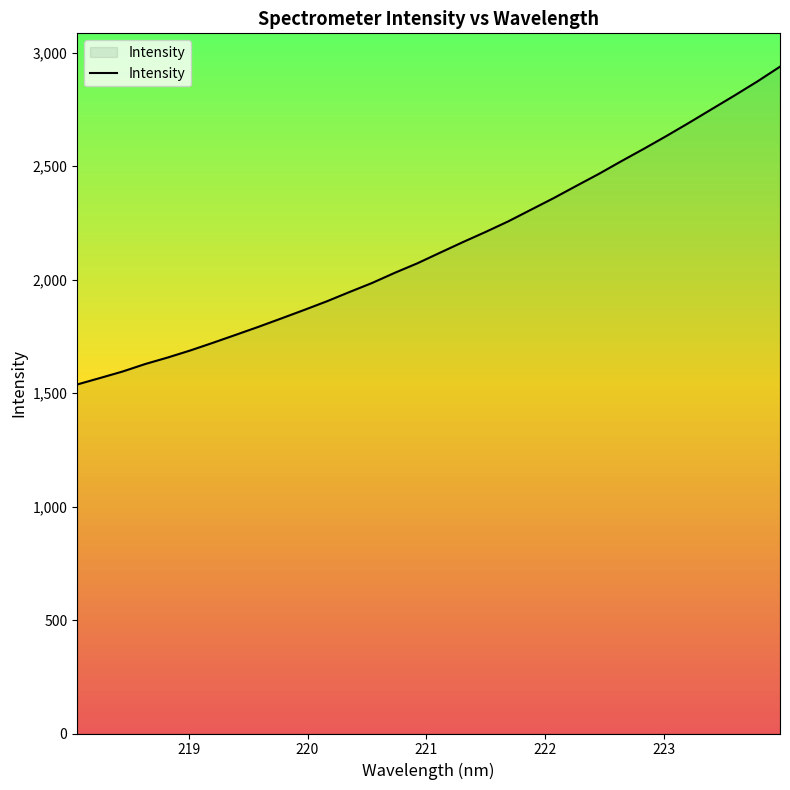

What is the greatest value displayed?

2939.1